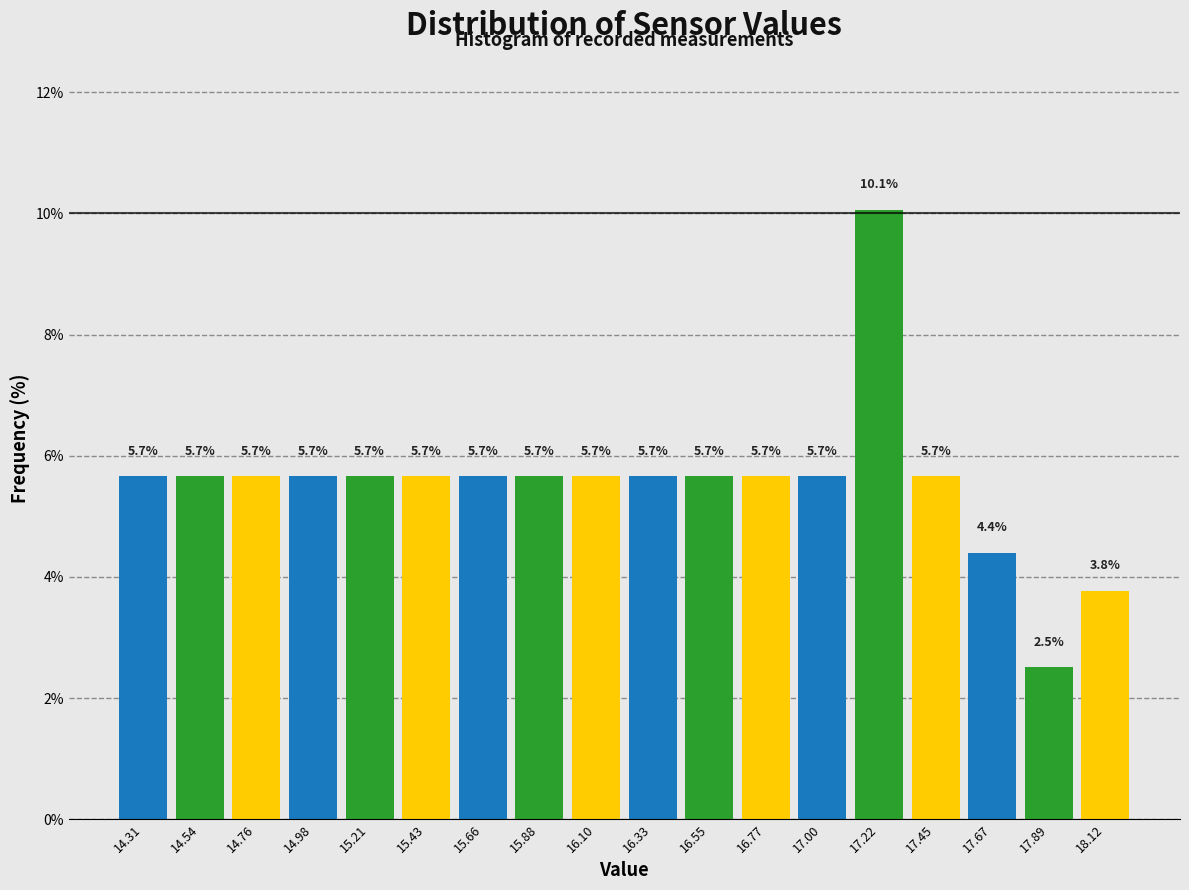

How tall is the bar that spans 14.40 to 14.65 on the x-axis? The bar edges are not printed on the chart, so give them approximately, as read against the axis.

5.7